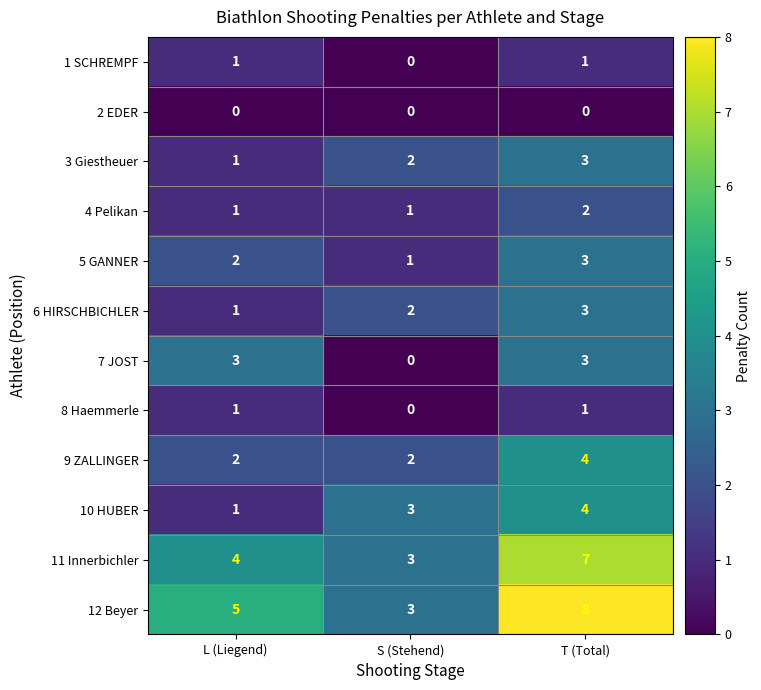

Which series has the largest total across all categories?

12 Beyer